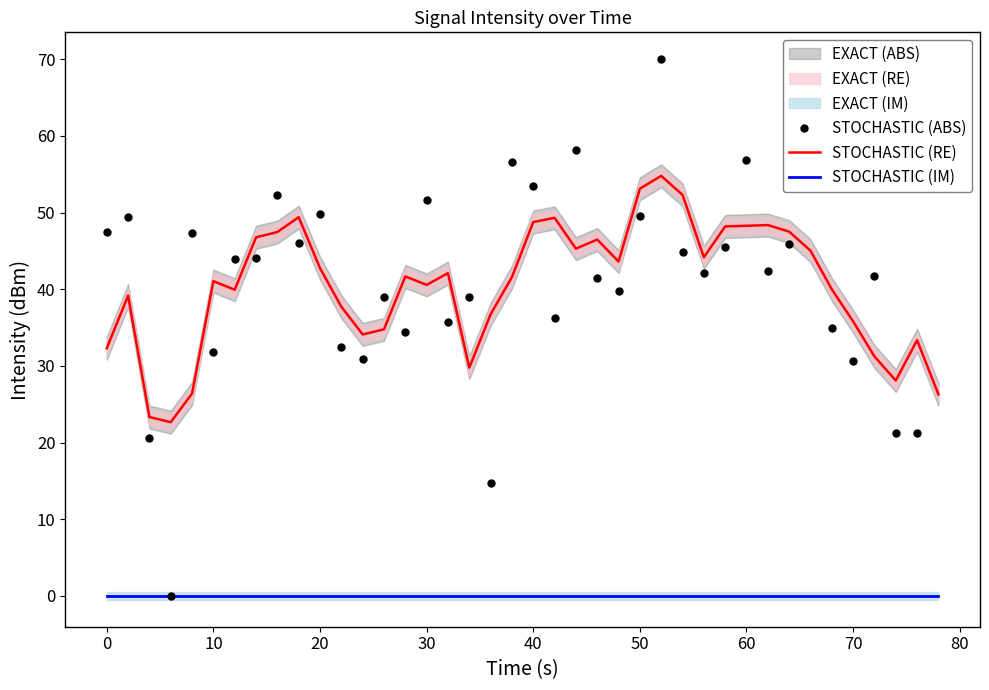

True or false: STOCHASTIC (IM) and STOCHASTIC (RE) cross at least once.

False